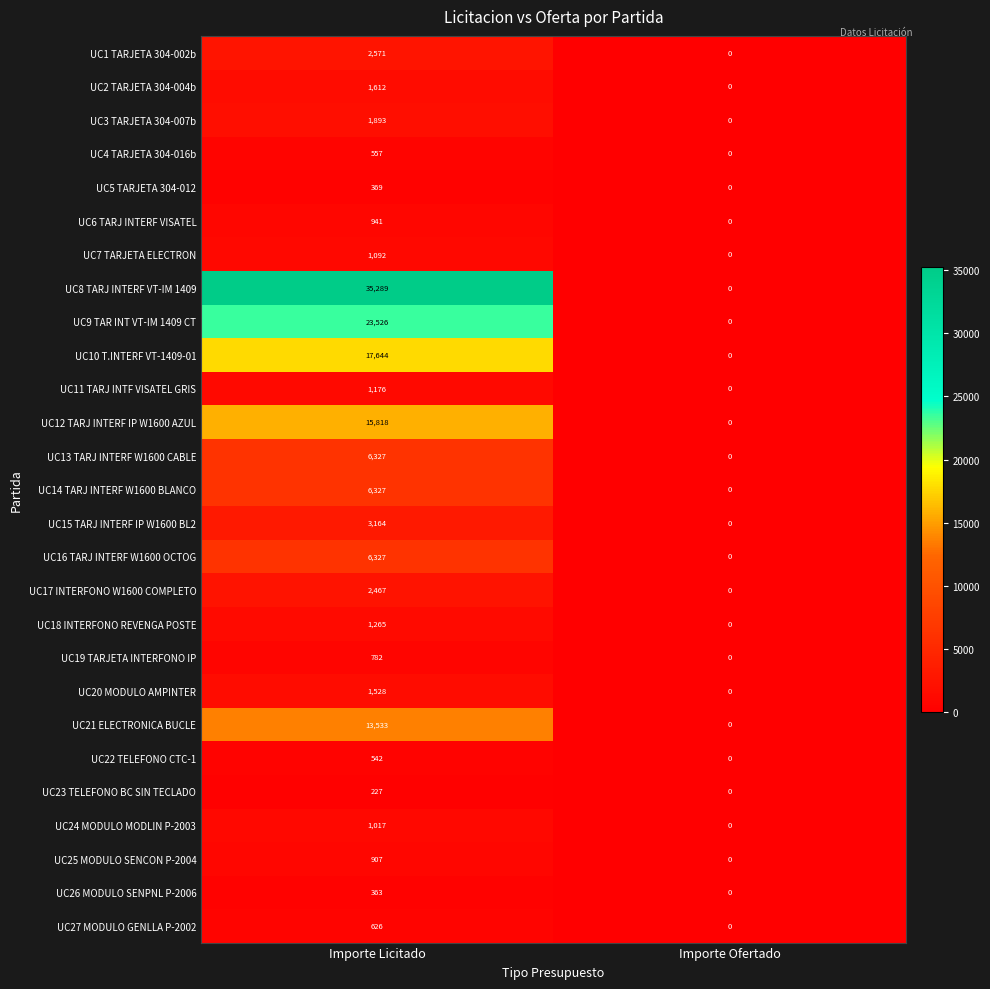

At which label is UC1 TARJETA 304-002b closest to 1285?

Importe Ofertado